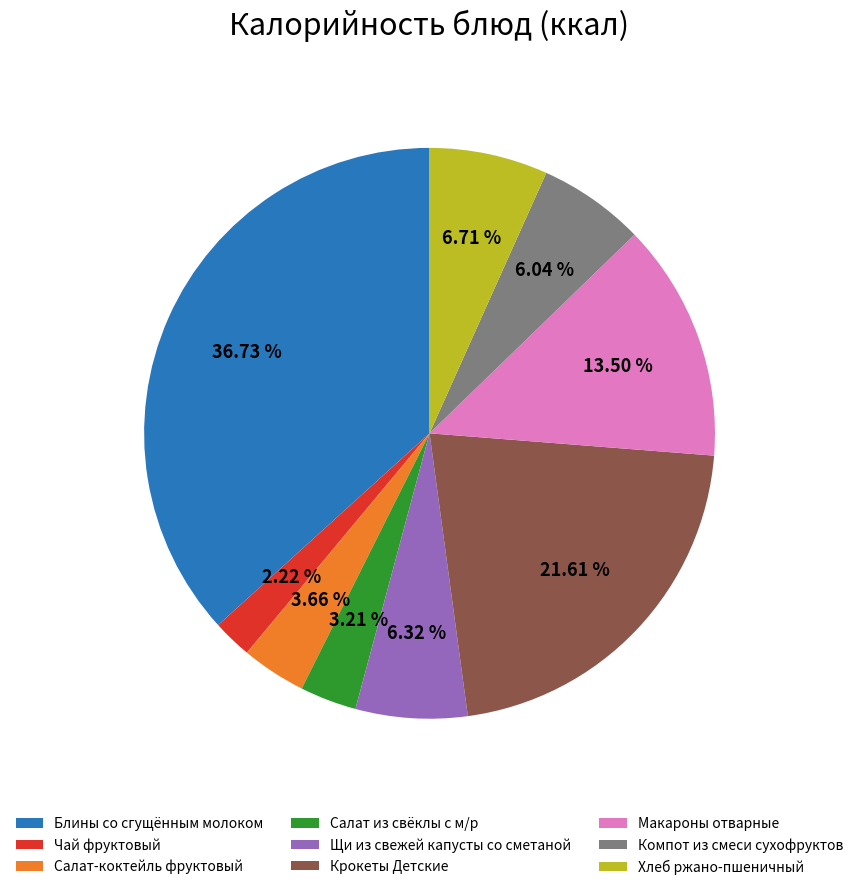

To the nearest percent, what portion does Хлеб ржано-пшеничный represent?

7%